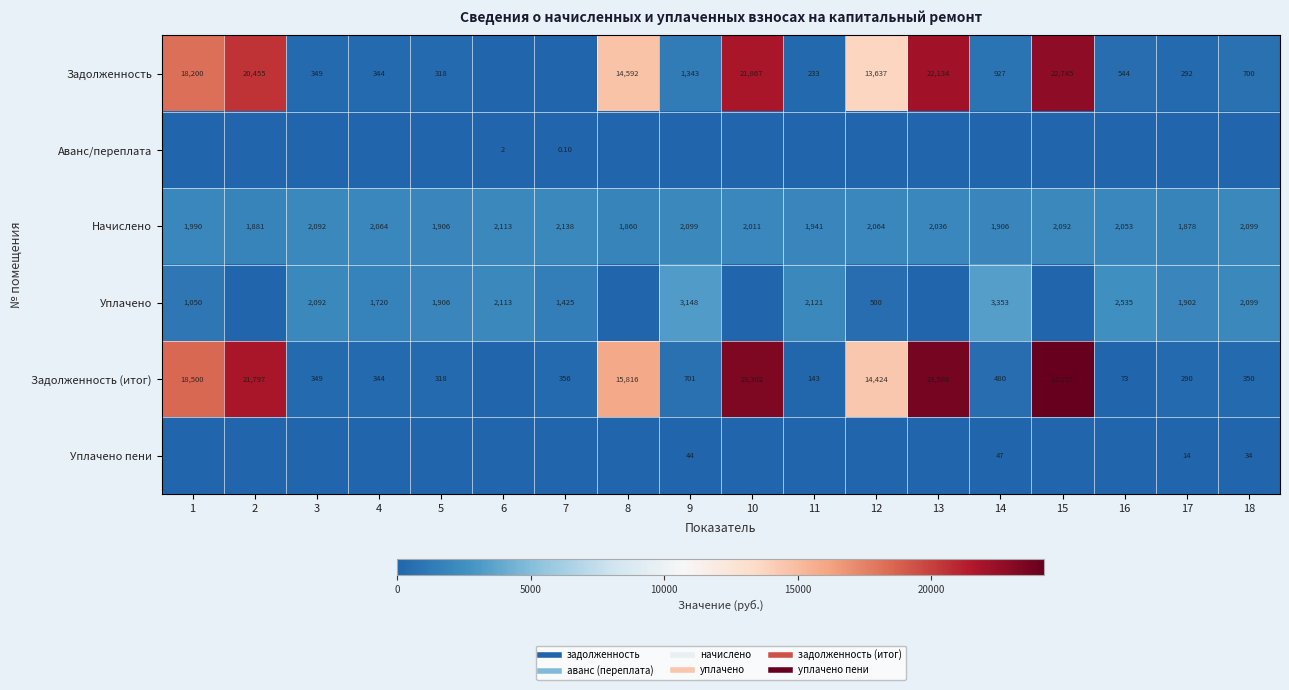

Which has a higher value, 5 or 17?

5